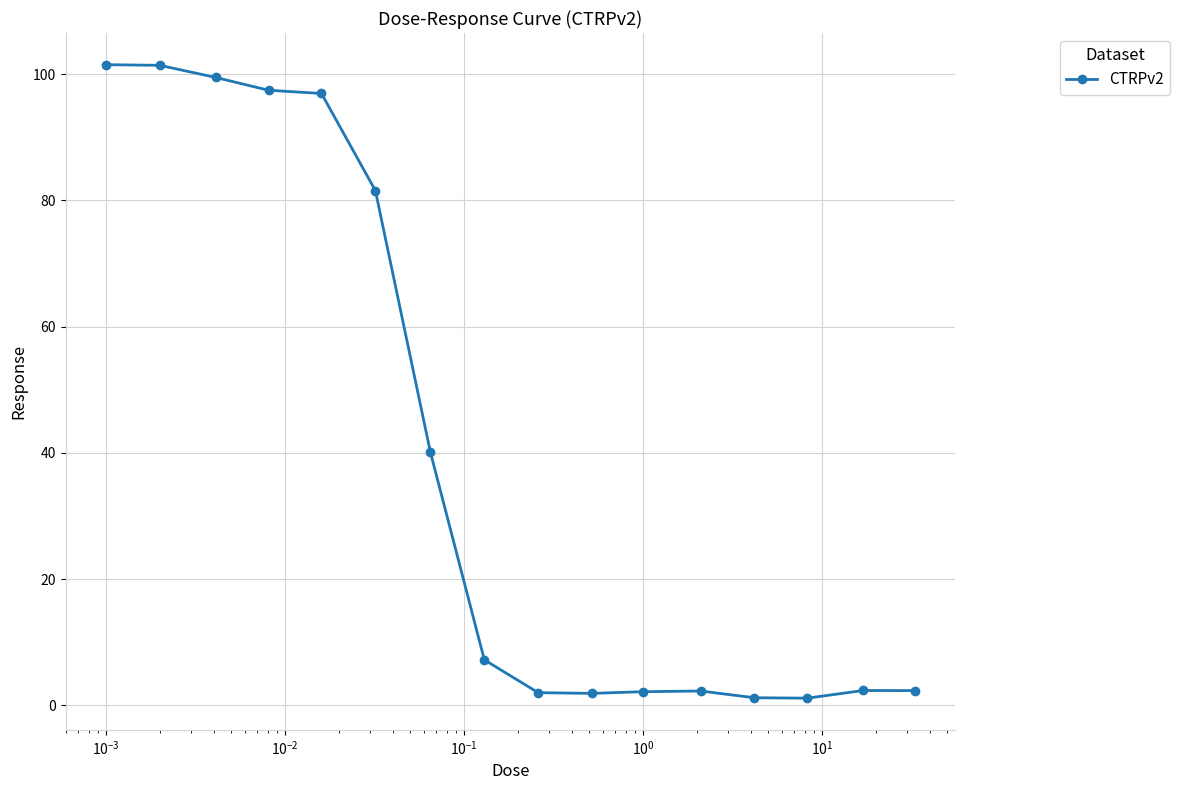

True or false: the data has more than 0 interior local peaks.

True